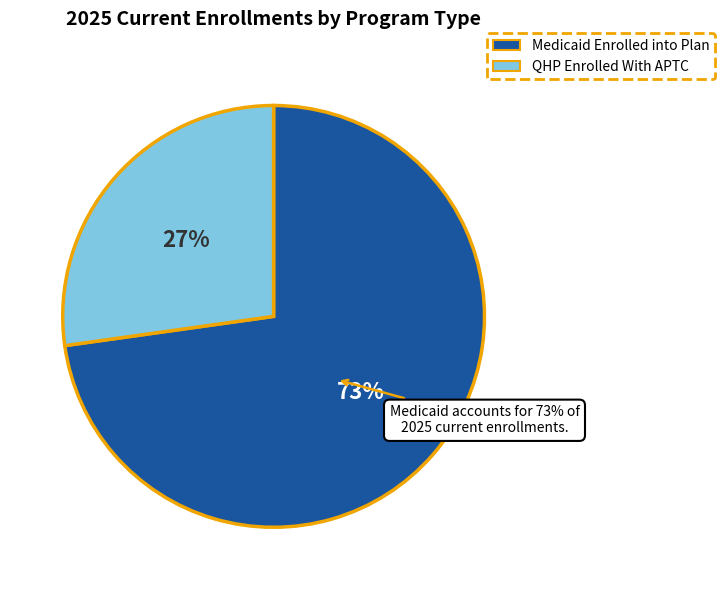

The Medicaid Enrolled into Plan slice represents 73% of the pie. True or false?

True